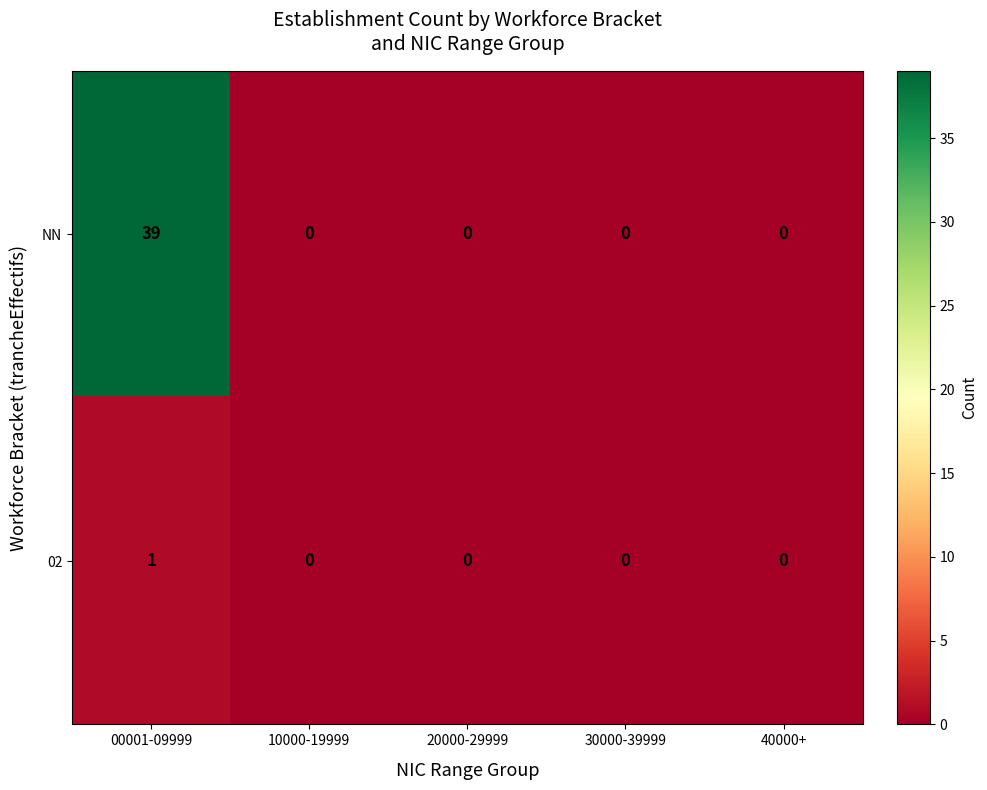

Which category has the highest value in the 02 series?

00001-09999